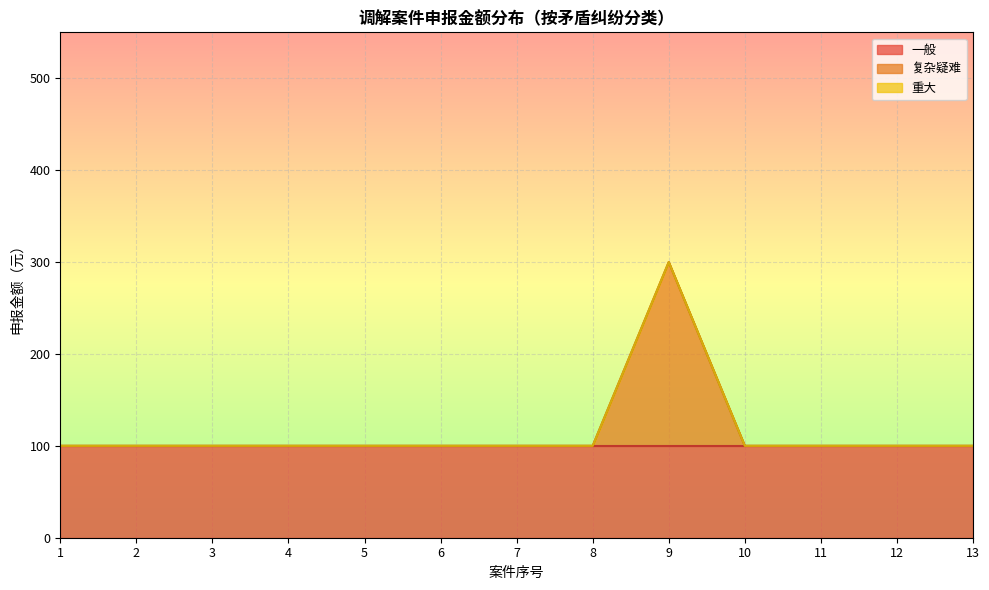

What is the highest value of the 一般 series?

100